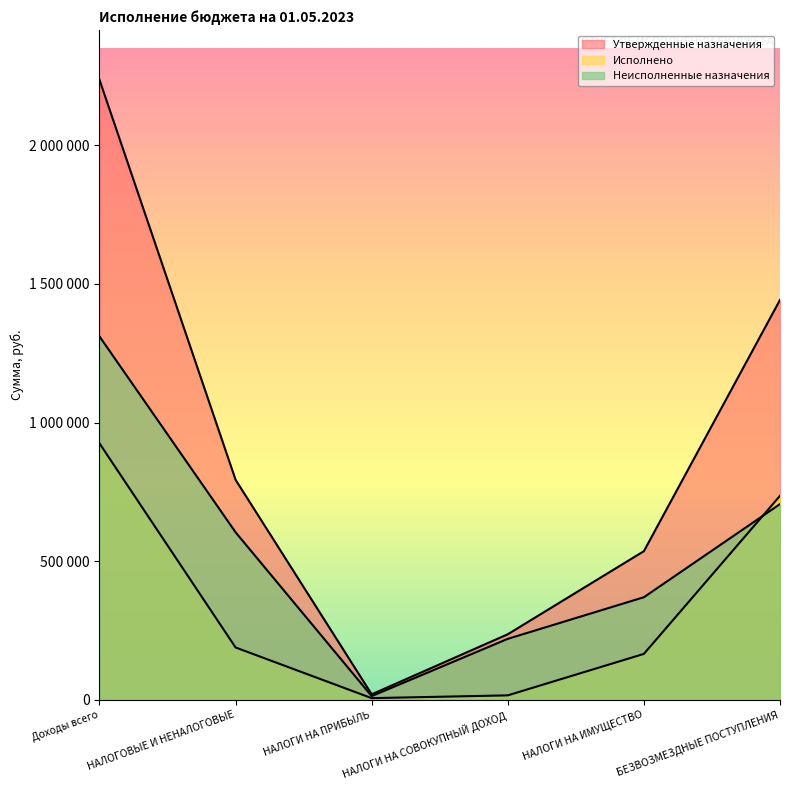

At which category is the sum across all series the highest?

Доходы всего